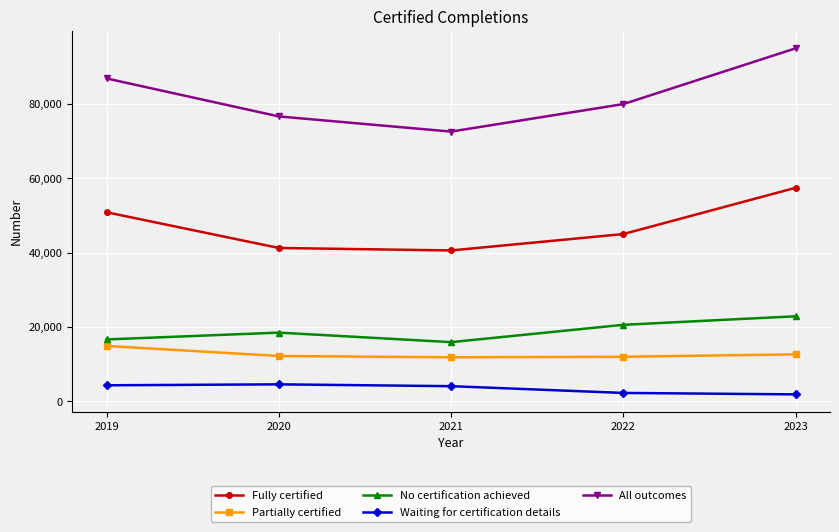

At which category does All outcomes reach its first local valley?

2021